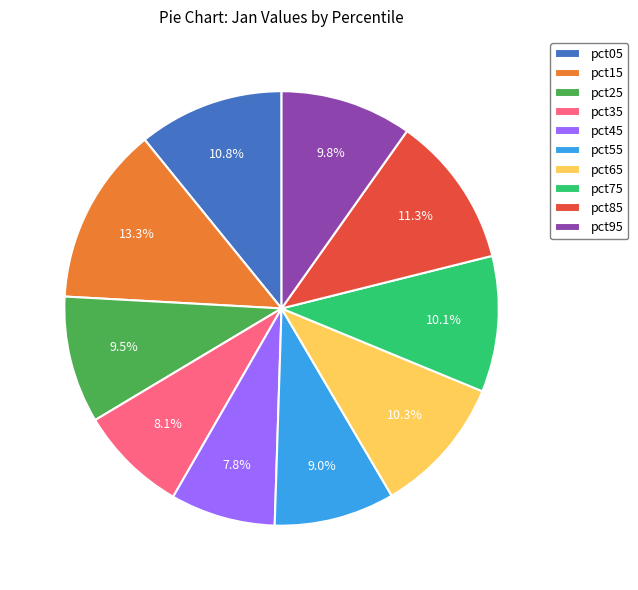

Is pct65 the majority of the pie?

No